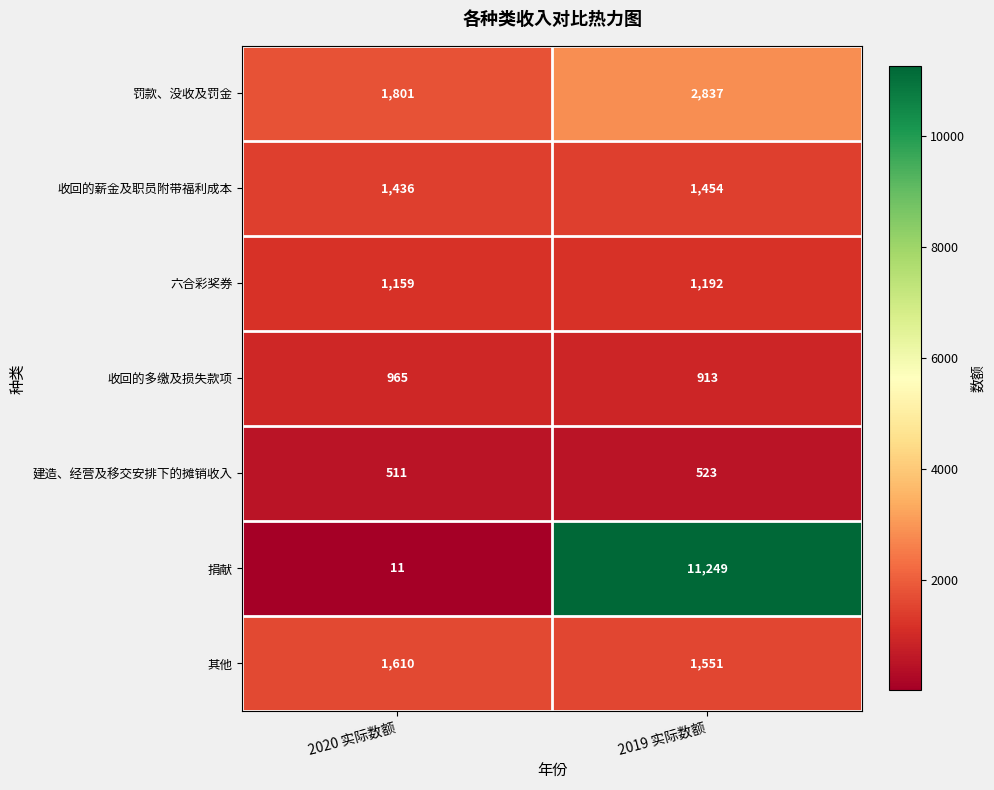

At which category is the sum across all series the highest?

2019 实际数额